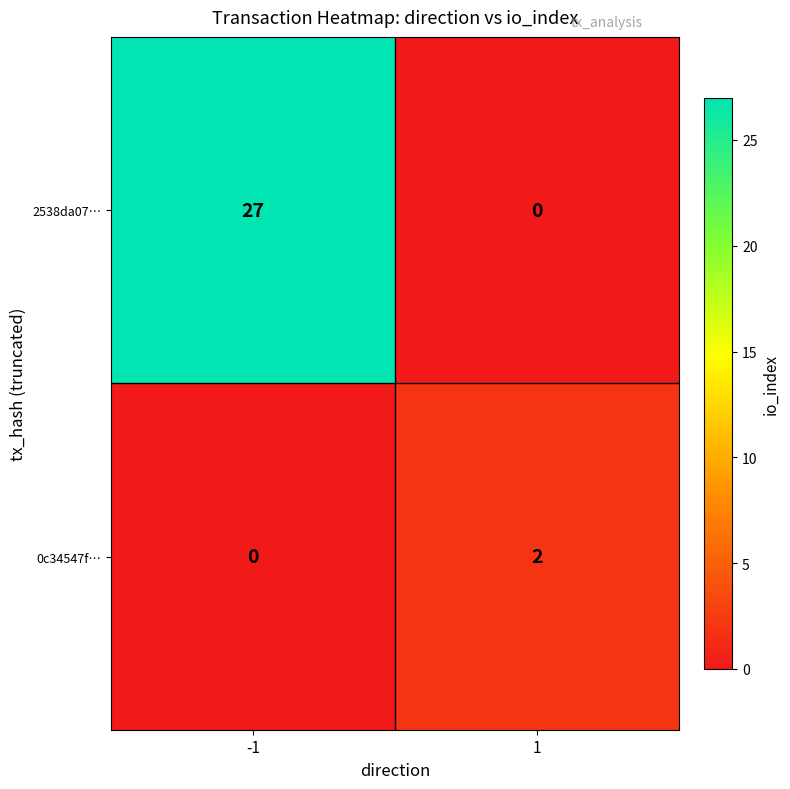

Rank the series by their average value, from highest to lowest.

2538da07…, 0c34547f…